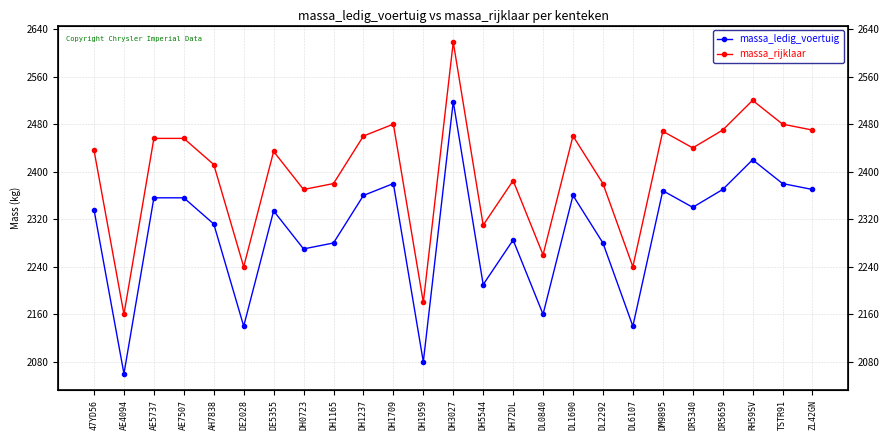

What is the label of the 25th point from the left?

ZL42GN